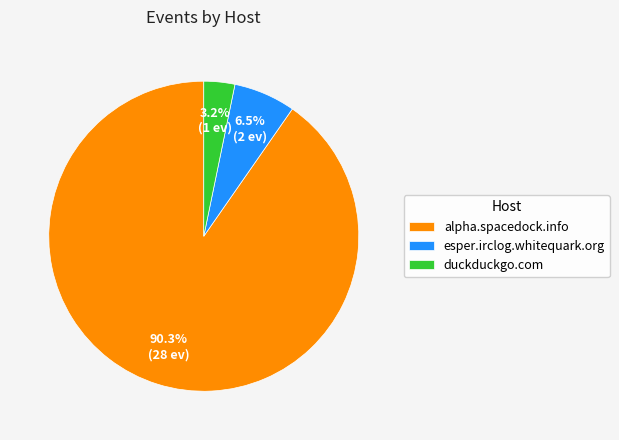

Does alpha.spacedock.info account for over 50% of the chart?

Yes